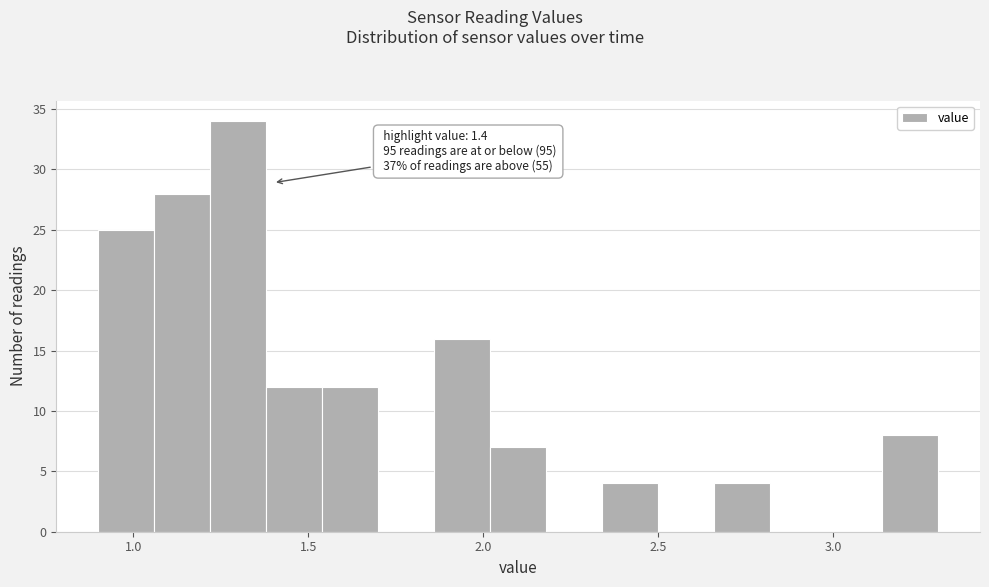

Read against the x-axis, roughly where is the centre of the tallest bar?

1.30